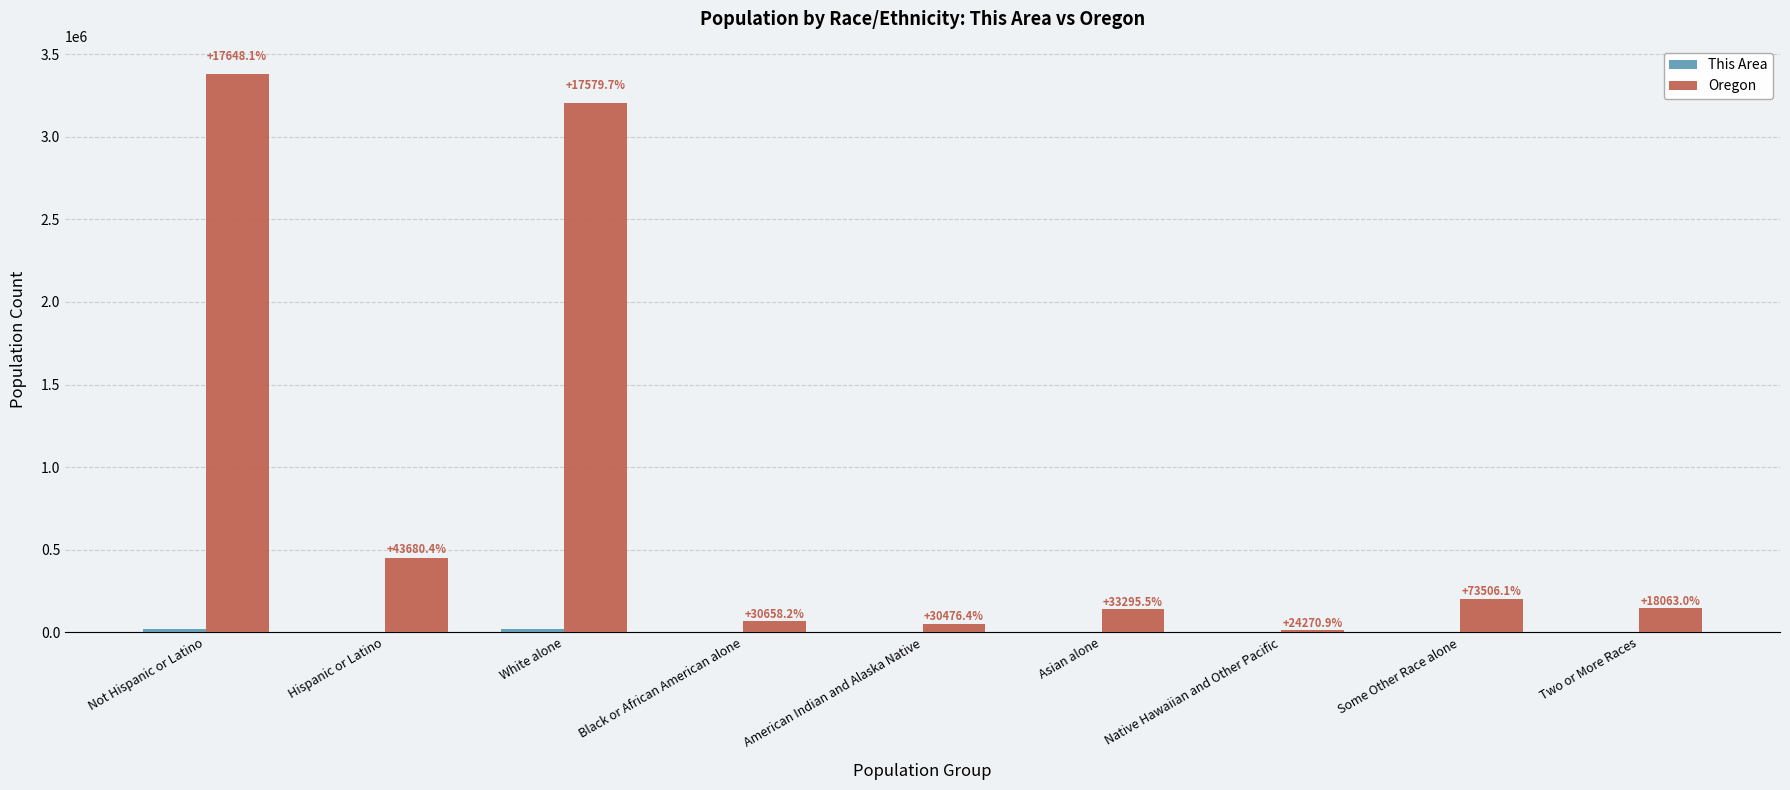

Is the value of Oregon at Not Hispanic or Latino greater than the value of This Area at Black or African American alone?

Yes